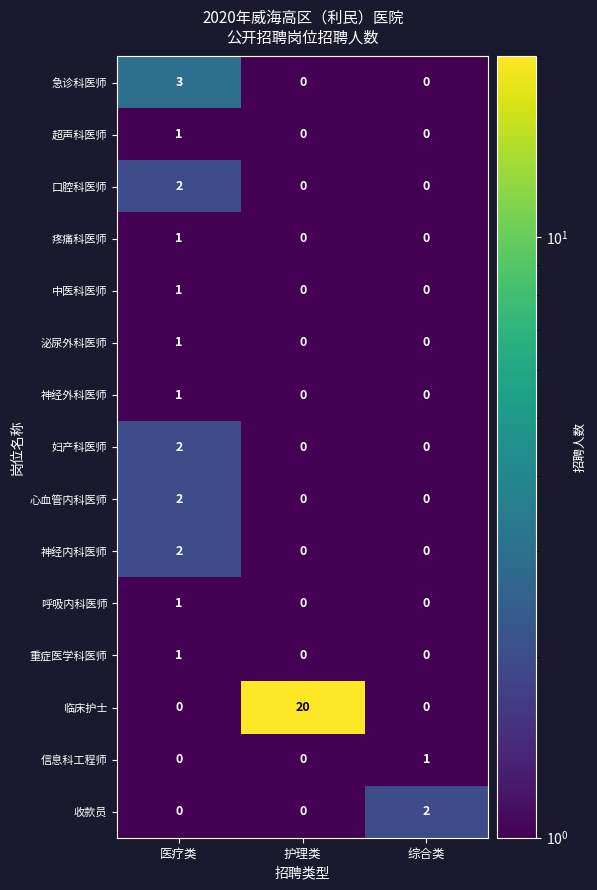

How many 超声科医师 values are between 0 and 1?

3